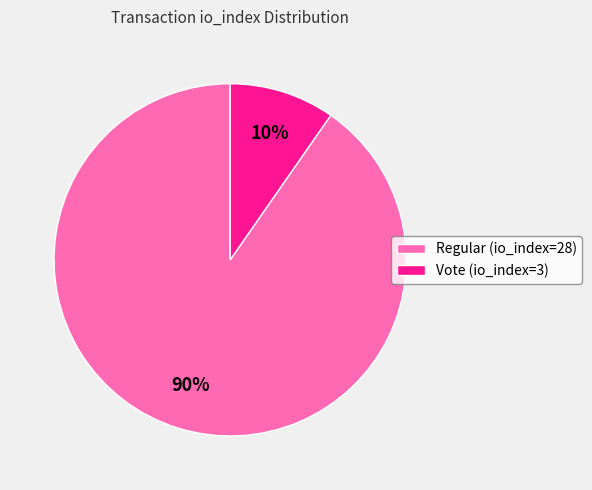

To the nearest percent, what portion does Regular (io_index=28) represent?

90%